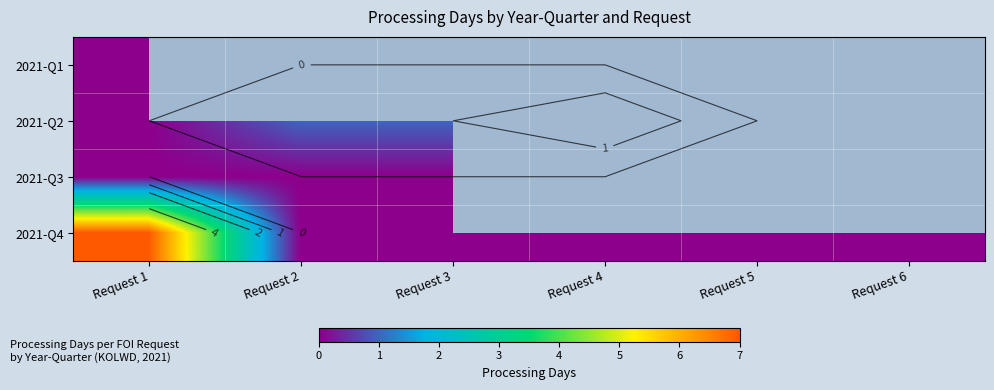

List the labels in order of 2021-Q4 value, smallest first.

Request 2, Request 3, Request 4, Request 5, Request 6, Request 1